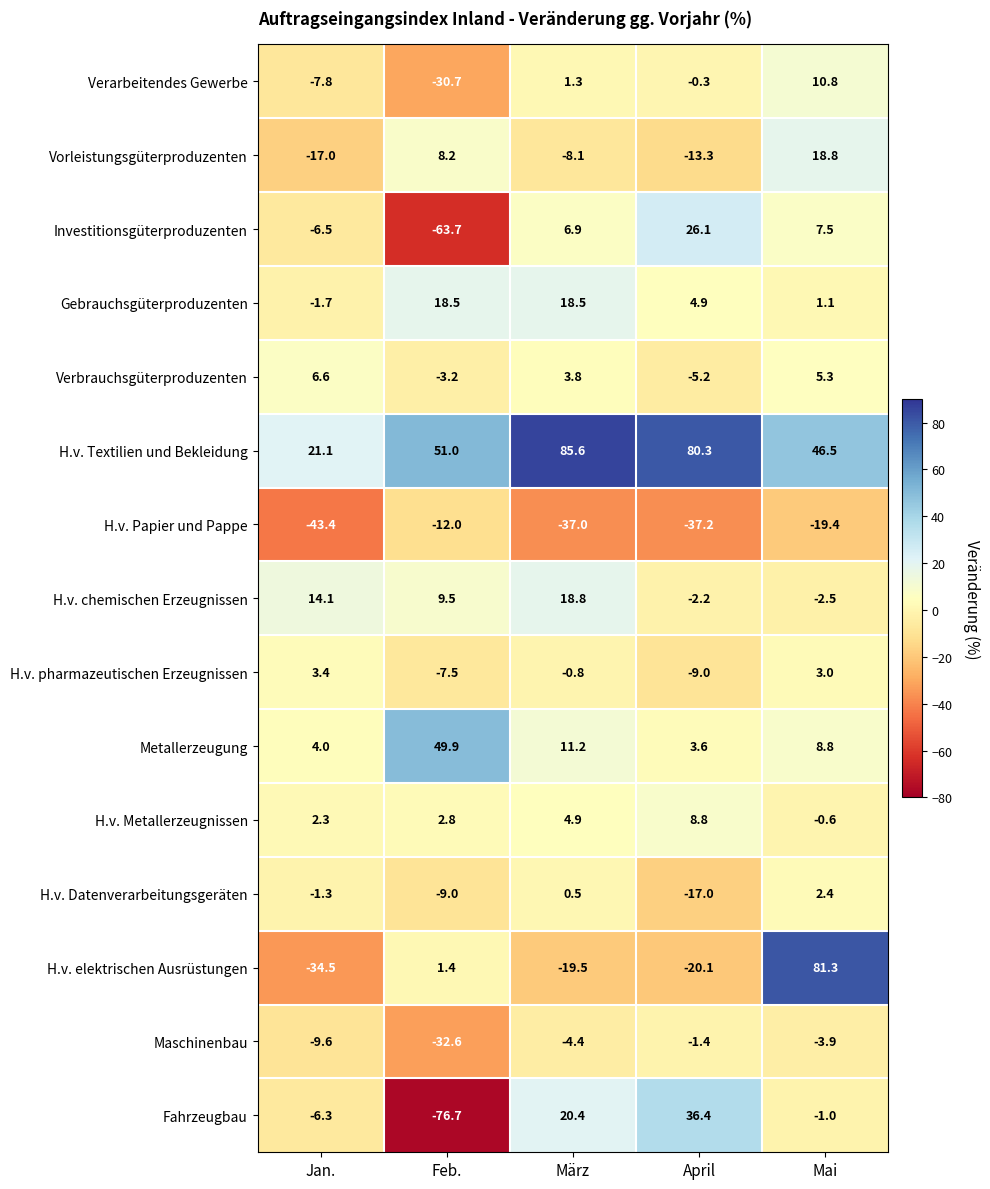

Read the Maschinenbau value at Feb..

-32.6